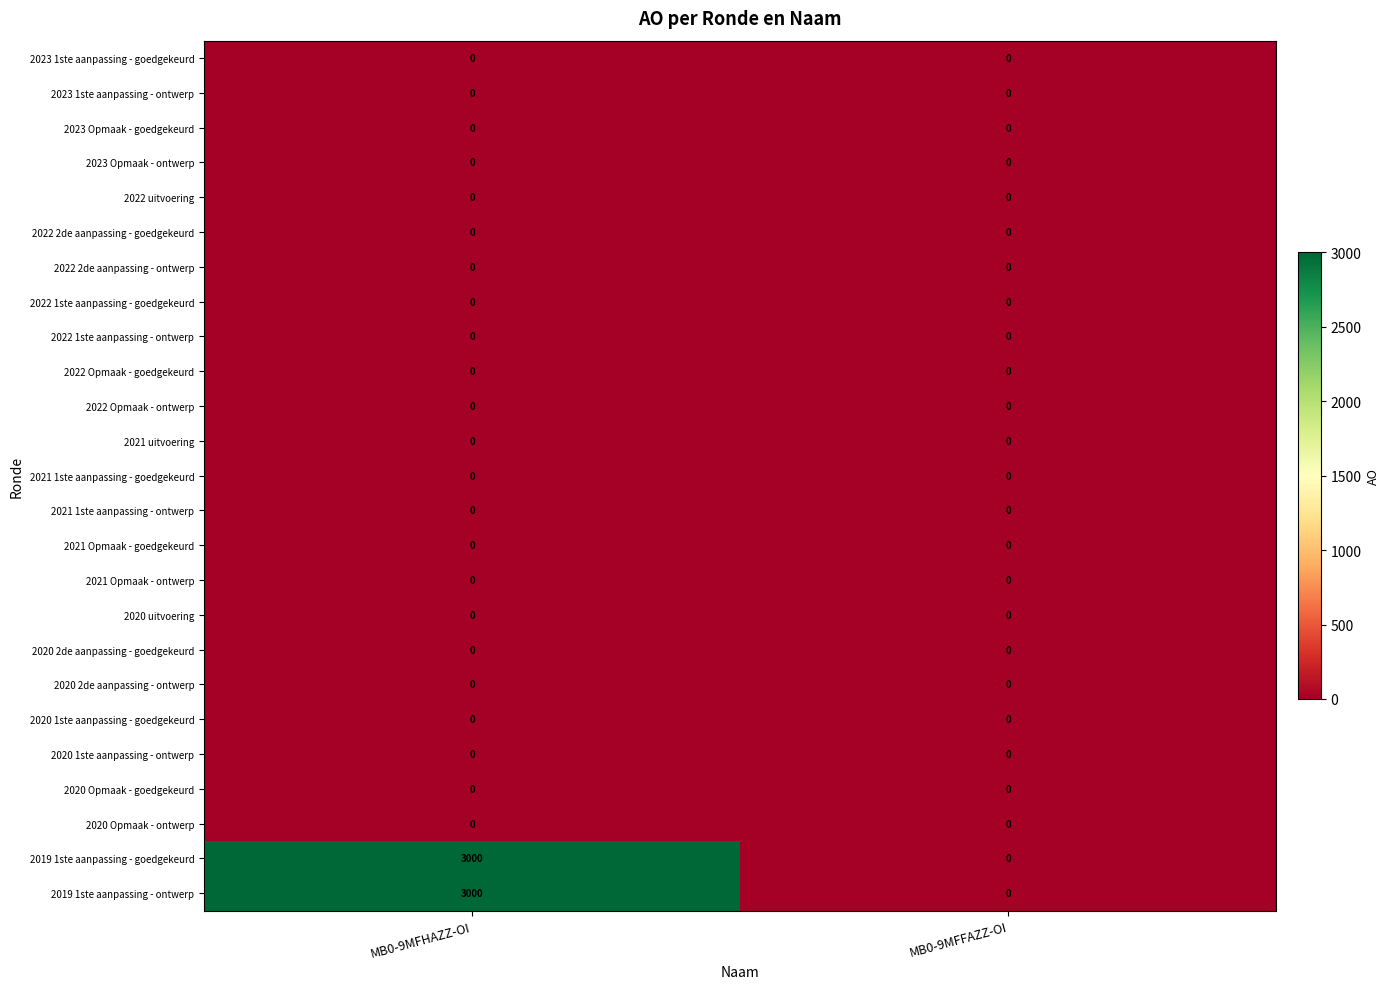

List the labels in order of 2019 1ste aanpassing - ontwerp value, smallest first.

MB0-9MFFAZZ-OI, MB0-9MFHAZZ-OI